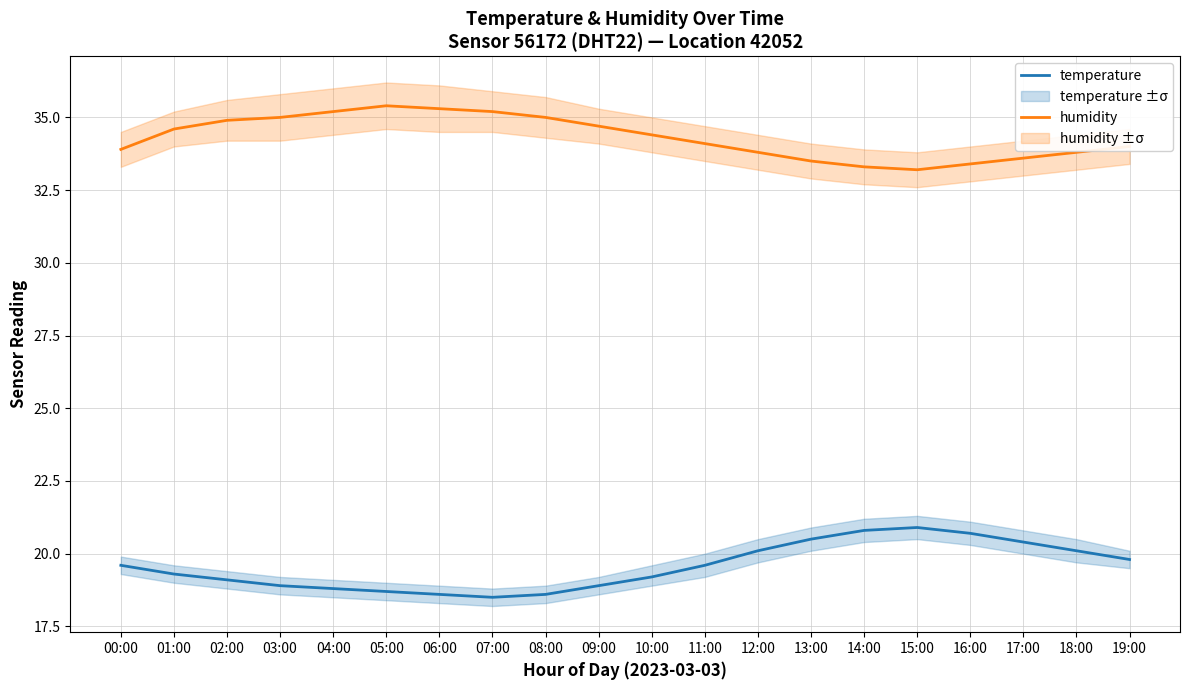

The temperature series shows 7.5 at 16:00. True or false?

False